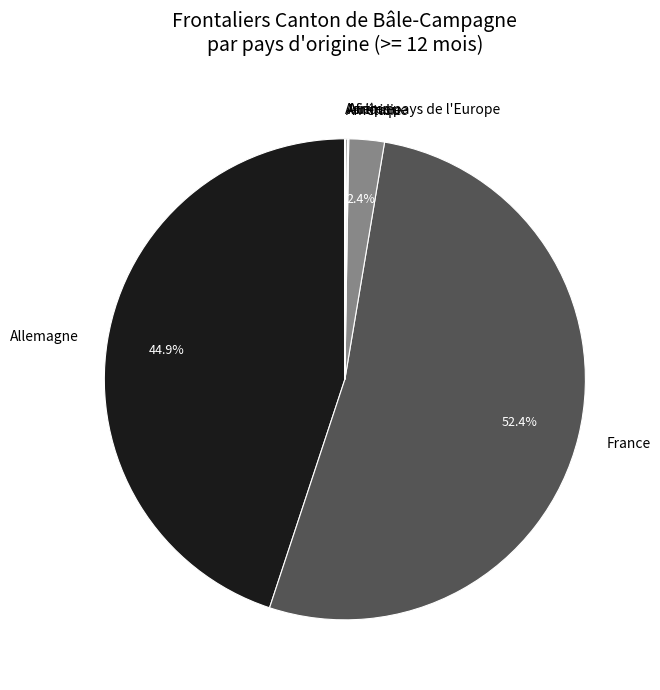

To the nearest percent, what is the difference between the largest and smallest slice percentages?

52%